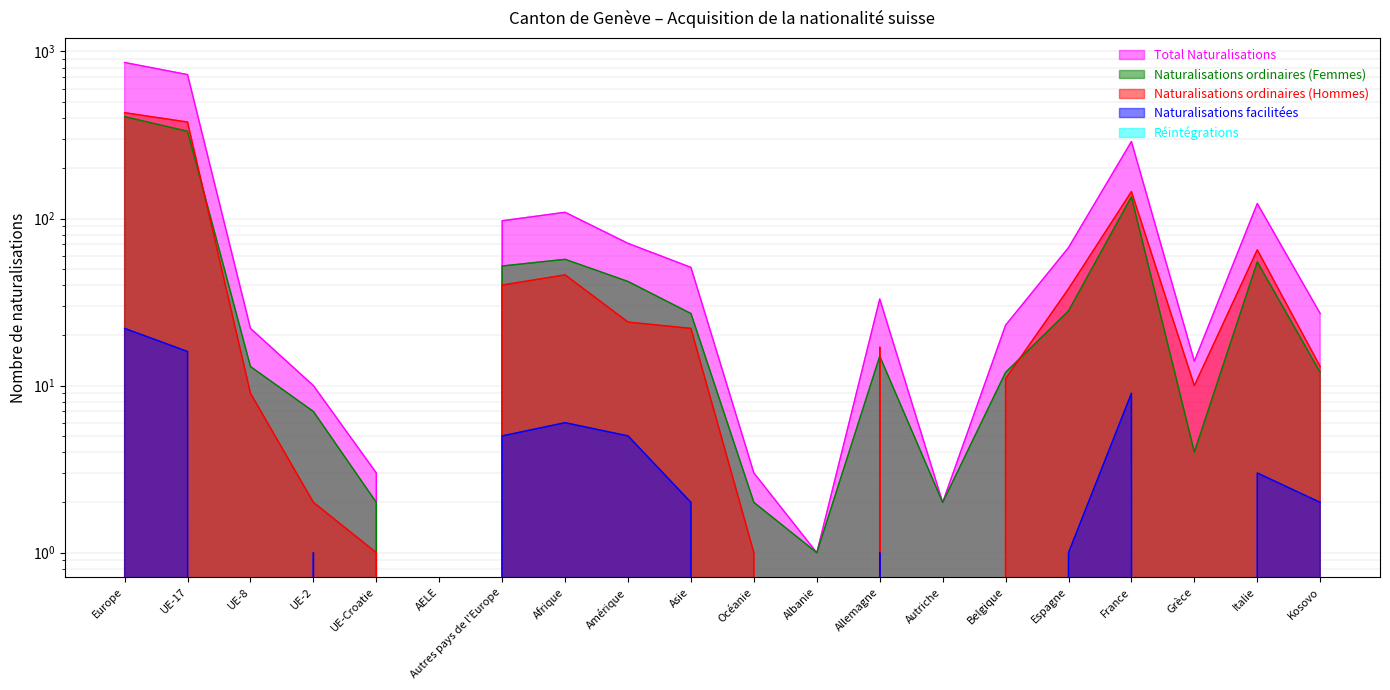

What is the total value across all series at Grèce?

28